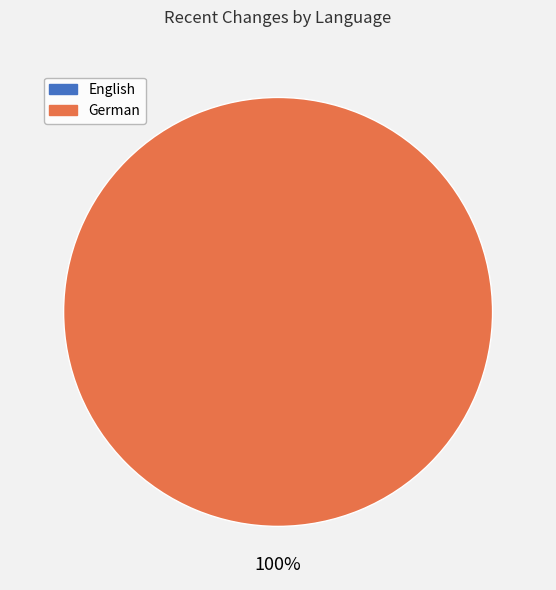

Is there any slice that represents more than half of the pie?

Yes